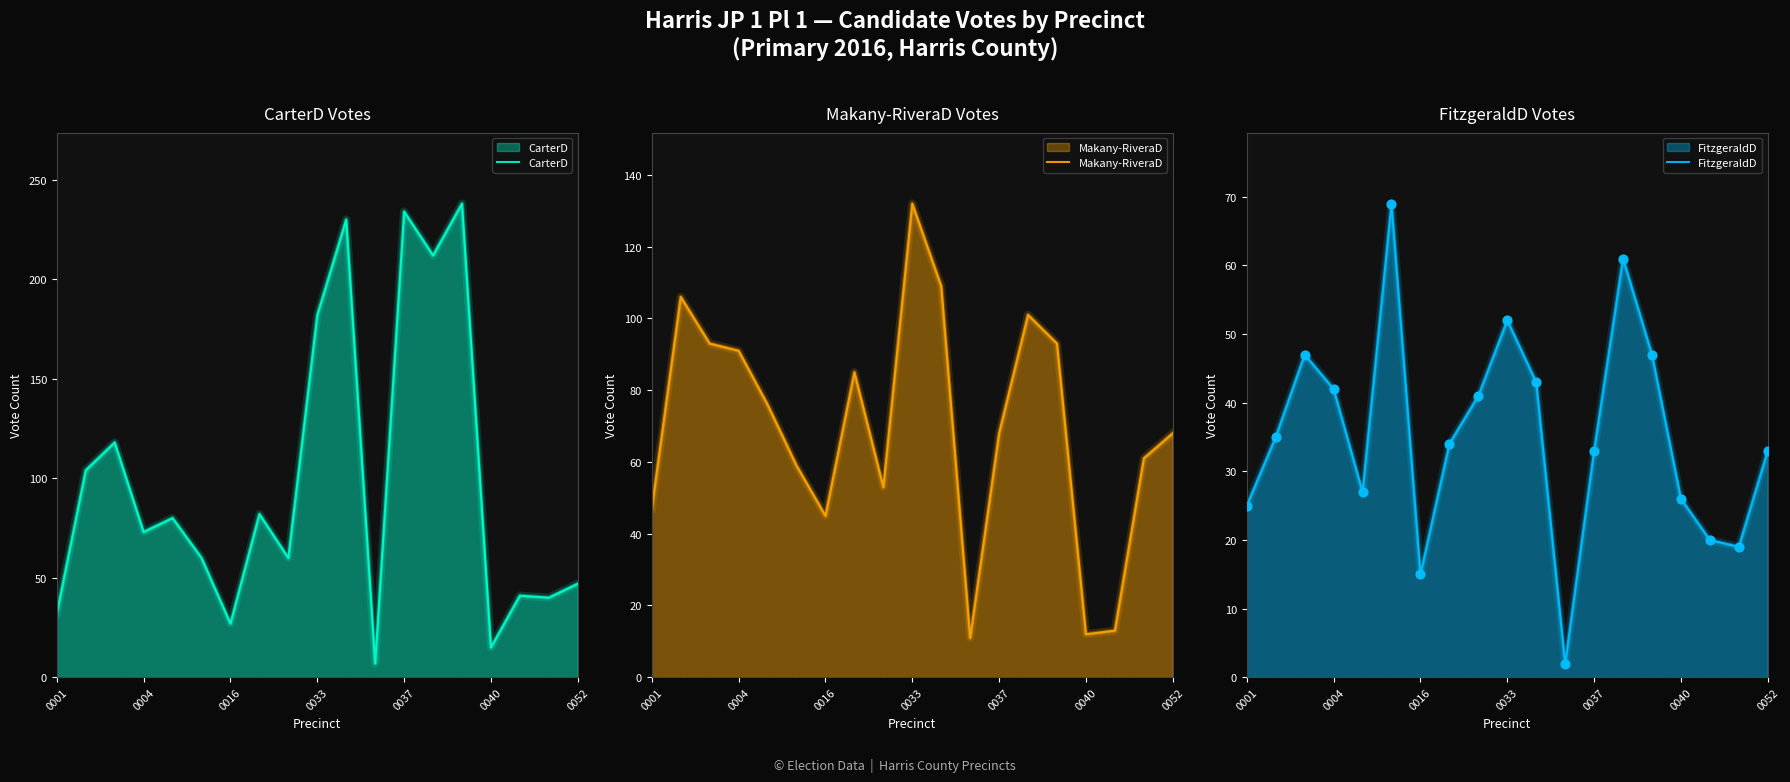

Is the value of Makany-RiveraD at 0016 greater than the value of FitzgeraldD at 0040?

Yes